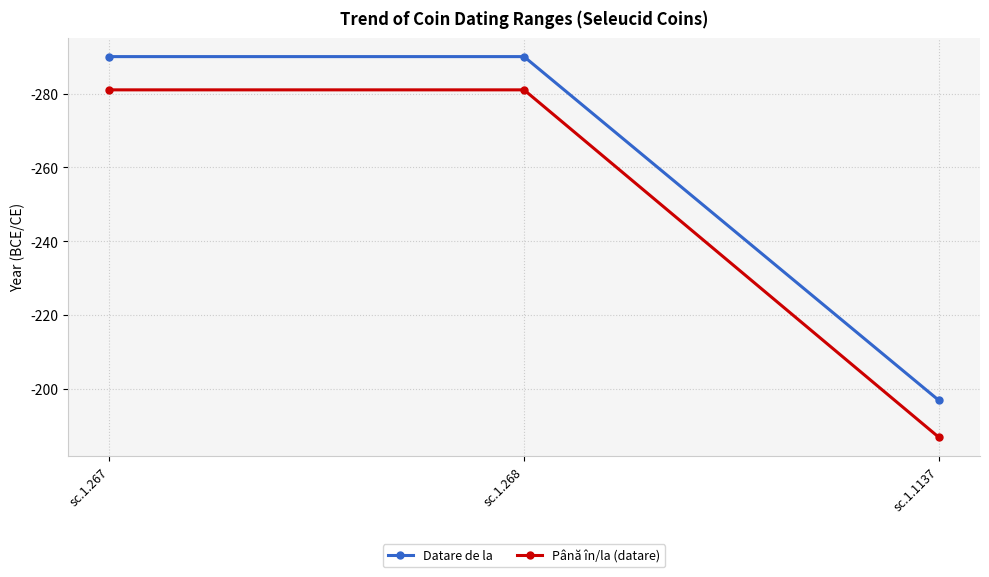

True or false: Până în/la (datare) has a value of -67 at sc.1.268.

False